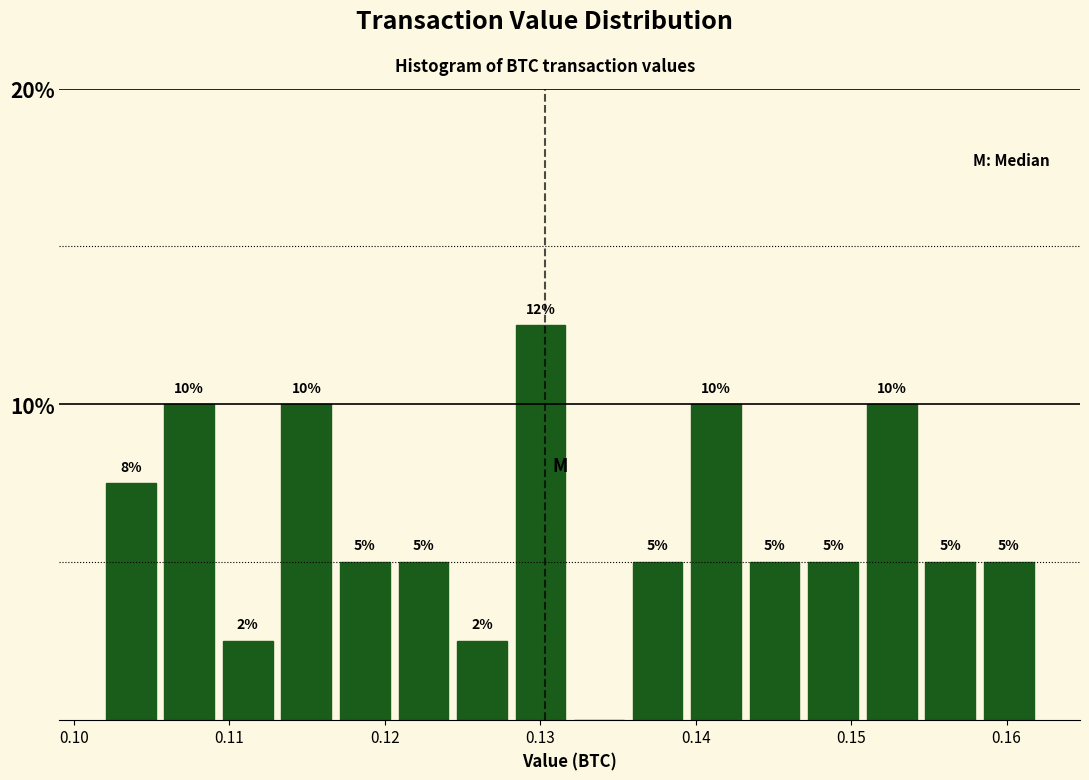

Around what value on the x-axis is the tallest bar? Give the approximate position of its centre, as read against the axis.

0.130